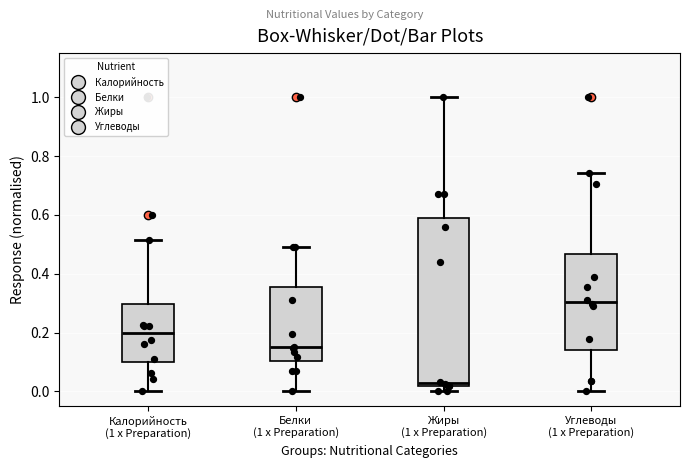

Reading left to right, read every box against the y-axis: the position of its median line, the range the box covers, and the ends of its whiskers. The values are not printed on the chart, so give them approximately, as read against the axis.

Калорийность (1 x Preparation): median 0.20, box 0.10 to 0.30, whiskers 0.00 to 0.52
Белки (1 x Preparation): median 0.14, box 0.10 to 0.36, whiskers 0.00 to 0.50
Жиры (1 x Preparation): median 0.02 (just above the box's lower edge), box 0.02 to 0.58, whiskers 0.00 to 1.00
Углеводы (1 x Preparation): median 0.30, box 0.14 to 0.46, whiskers 0.00 to 0.74